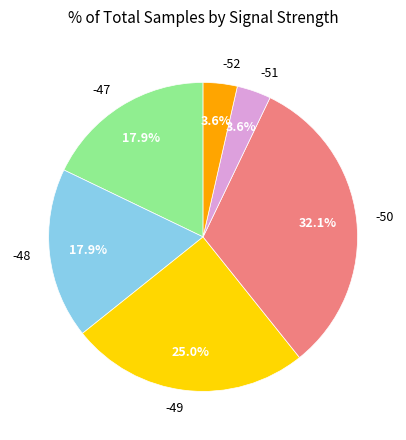

Does -48 account for over 50% of the chart?

No